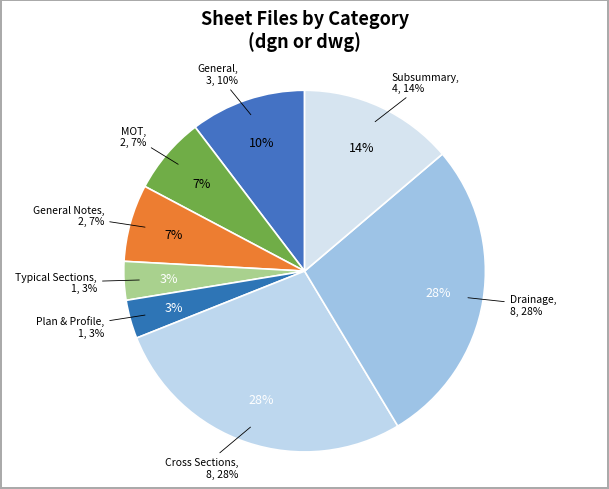

Does Typical Sections represent more than half of the total?

No